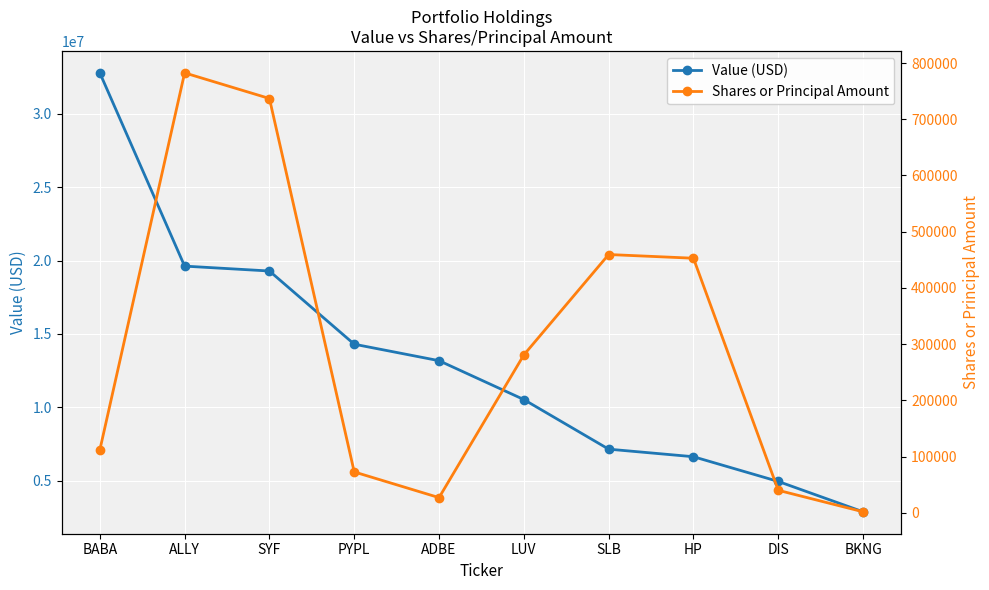

True or false: Shares or Principal Amount and Value (USD) intersect in this chart.

False